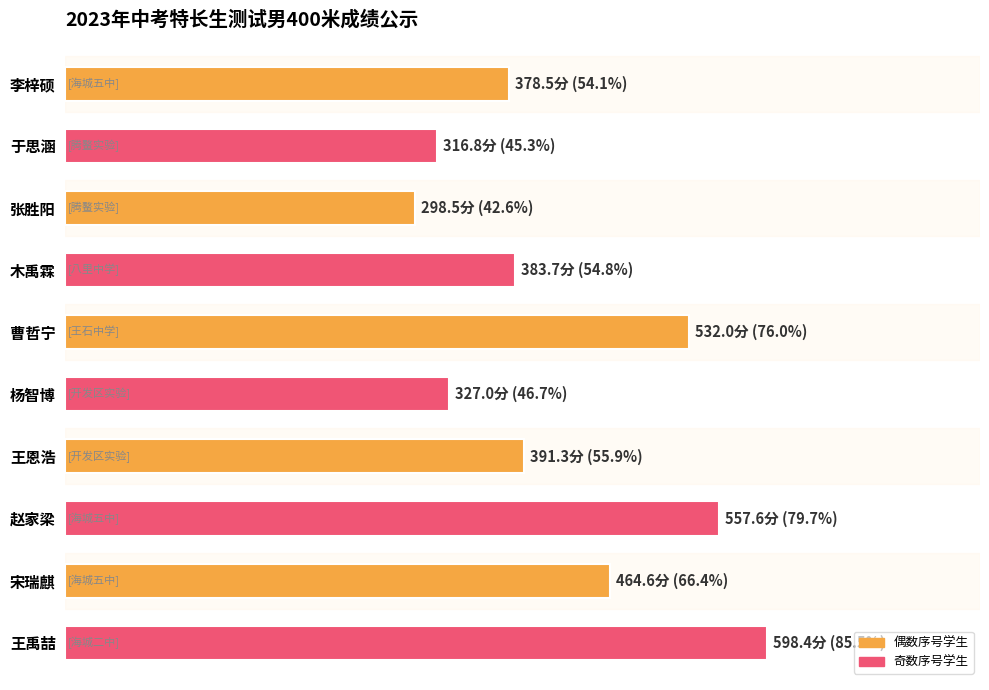

Which category has the lowest value across all series?

张胜阳